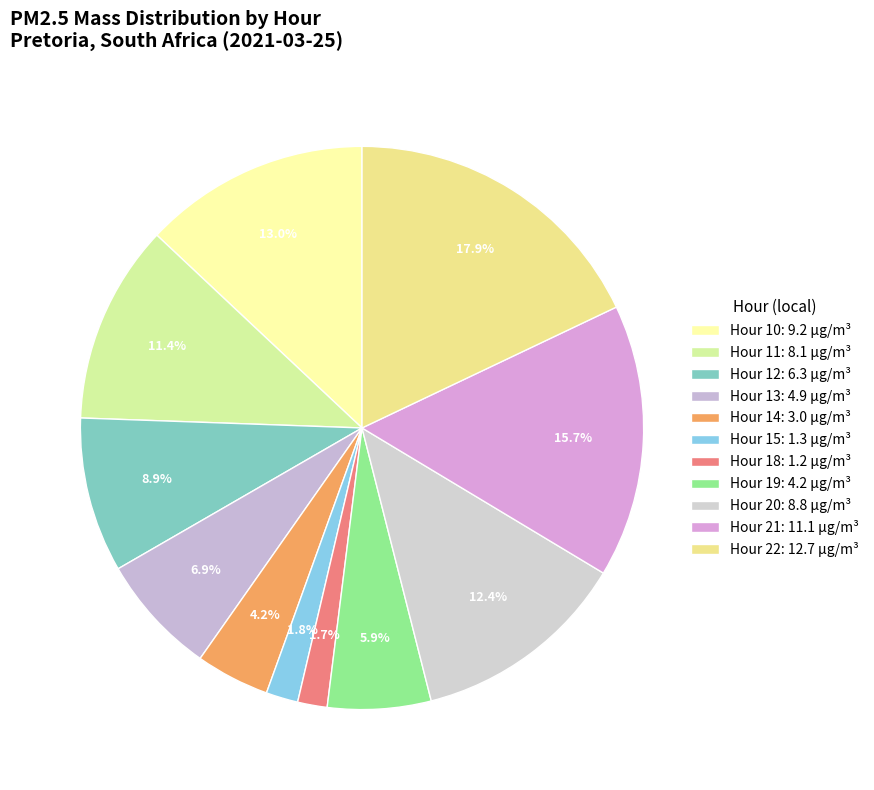

Combined, what portion of the pie is Hour 10 and Hour 15?

14.8%